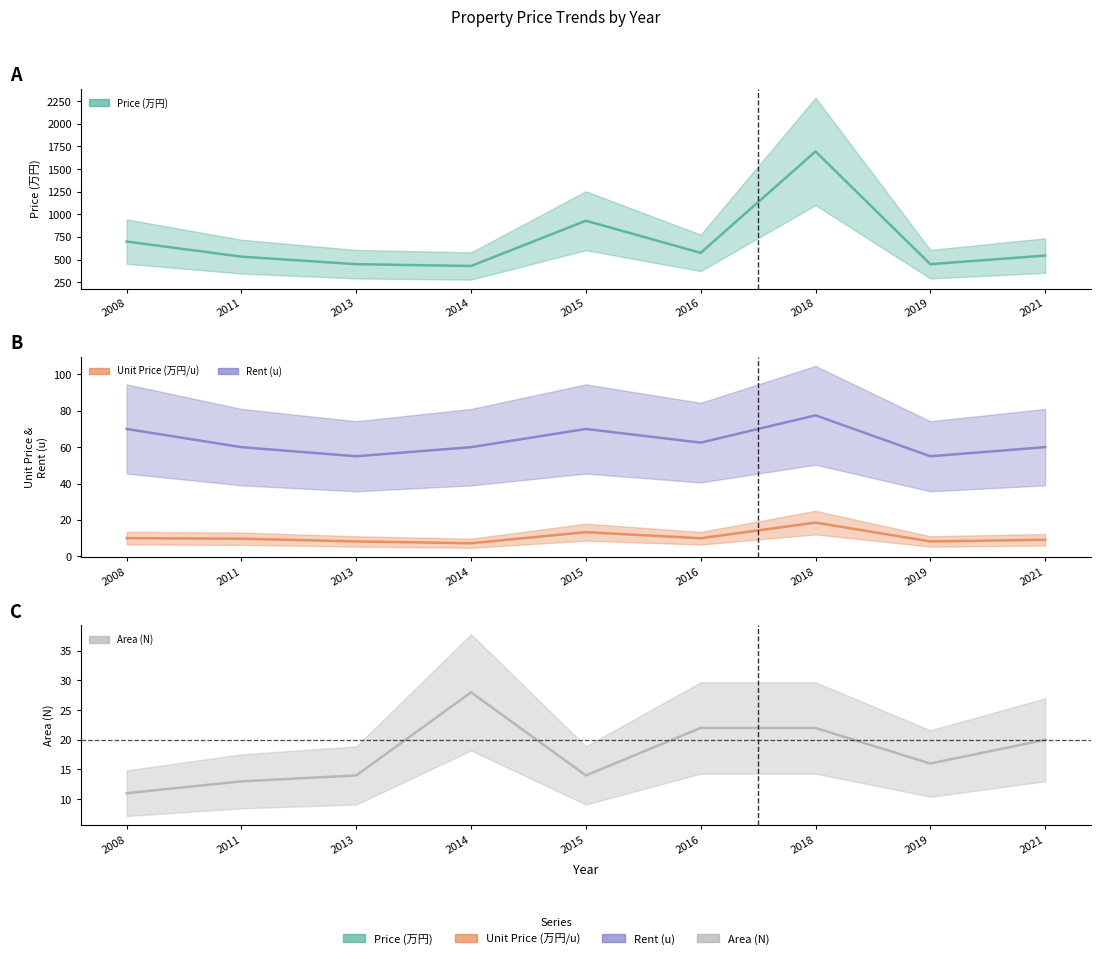

Which category has the highest value in the Price (万円) series?

2018